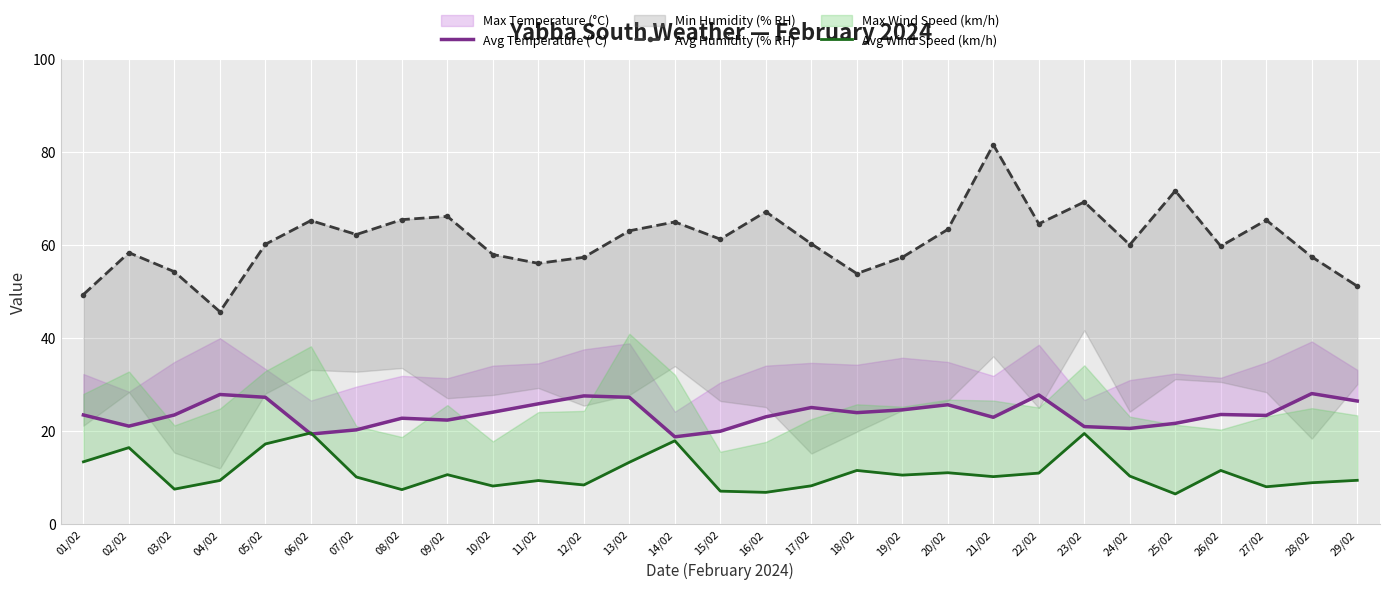

At which label does Avg Temperature (°C) reach its minimum?

14/02